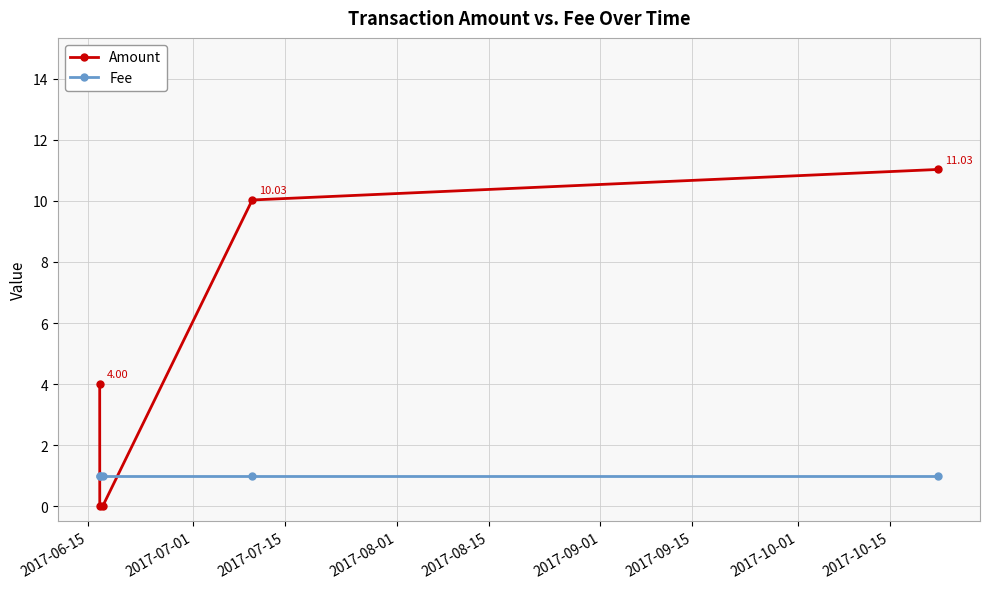

Which series has the largest total across all categories?

Amount